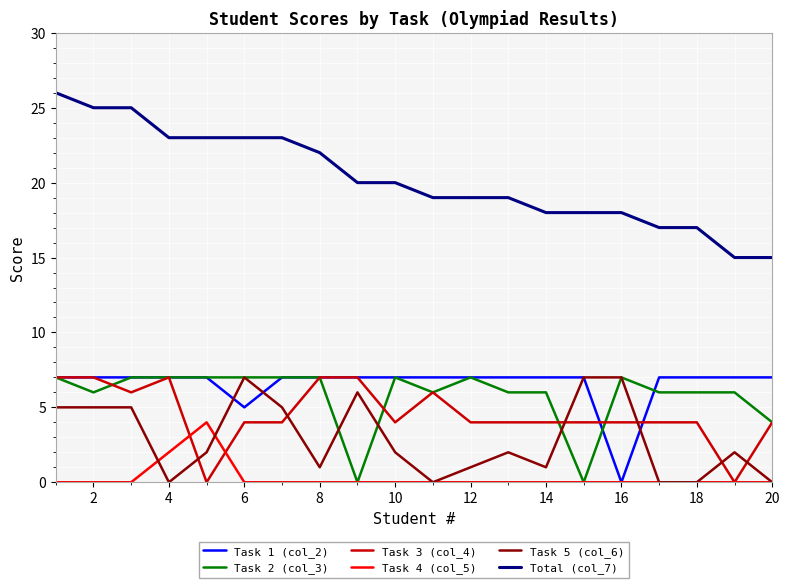

True or false: Total (col_7) and Task 4 (col_5) intersect in this chart.

False